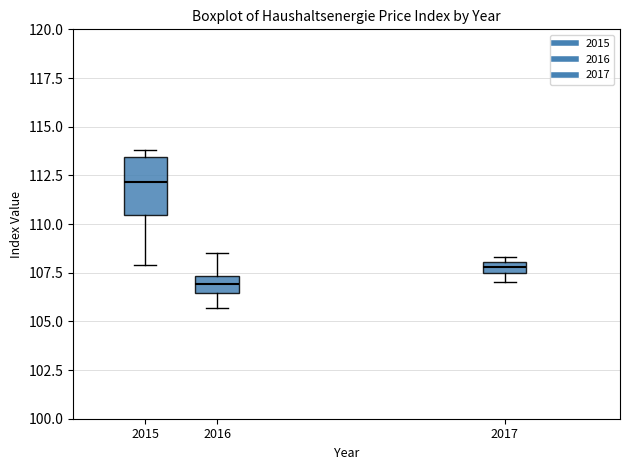

Where is the lower edge of the box at x = 2017 on the y-axis? The values are not printed on the chart, so give them approximately, as read against the axis.

107.5